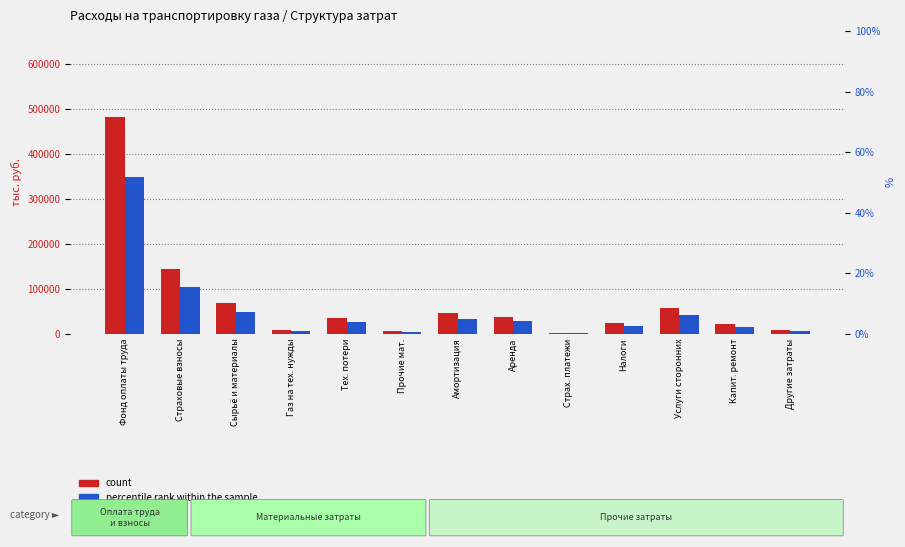

List the labels in order of percentile rank within the sample value, smallest first.

Страх. платежи, Прочие мат., Газ на тех. нужды, Другие затраты, Капит. ремонт, Налоги, Тех. потери, Аренда, Амортизация, Услуги сторонних, Сырьё и материалы, Страховые взносы, Фонд оплаты труда